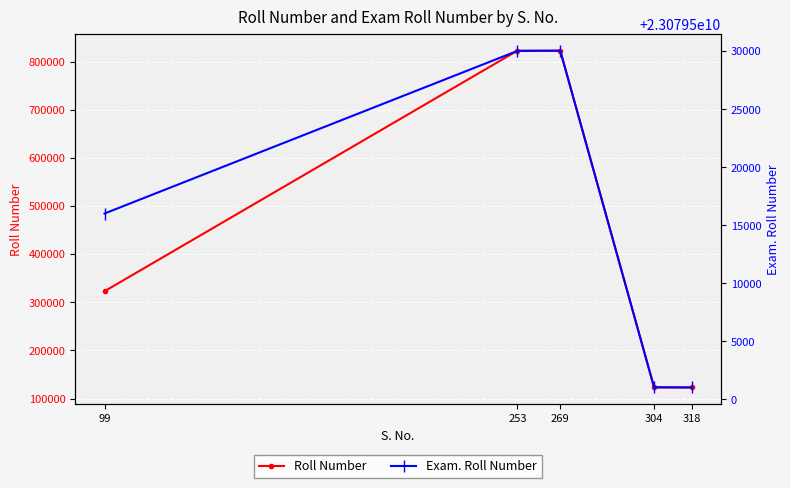

Which series changed the most between 269 and 304?

Roll Number